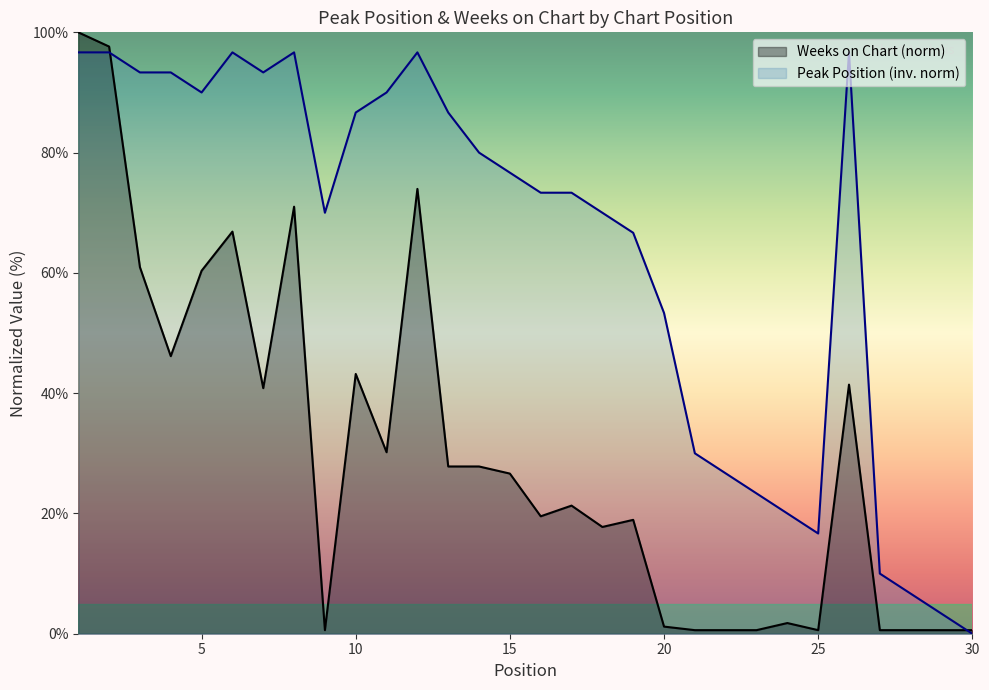

What is the average value of the Weeks on Chart series?

30.0